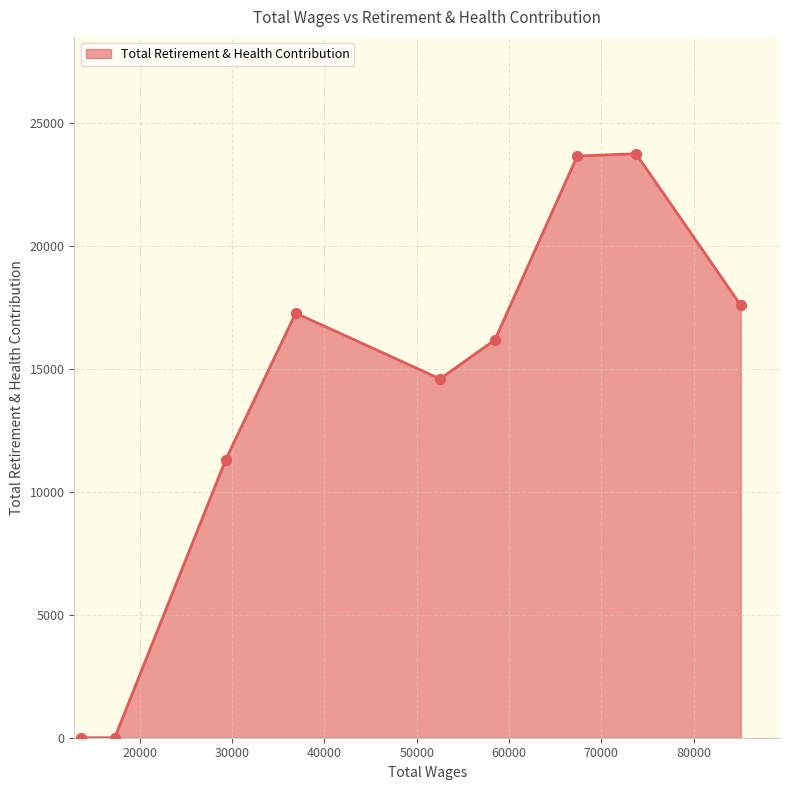

What is the difference between the maximum and minimum values?

23764